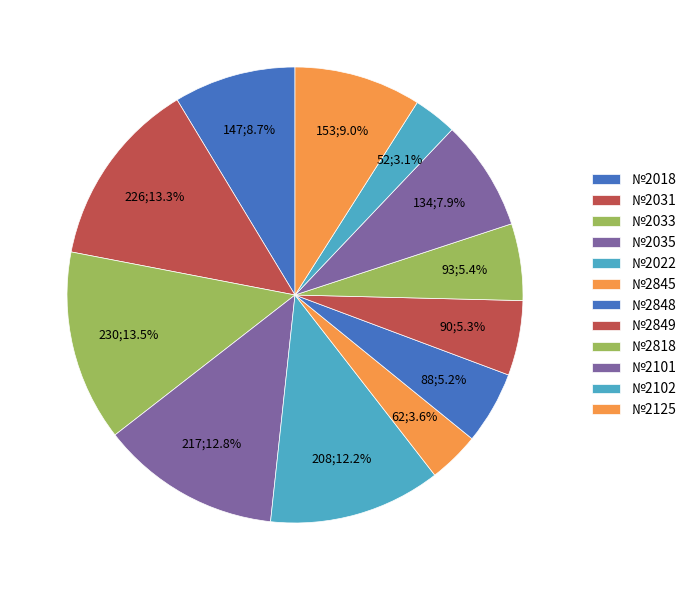

Does any single category account for the majority?

No